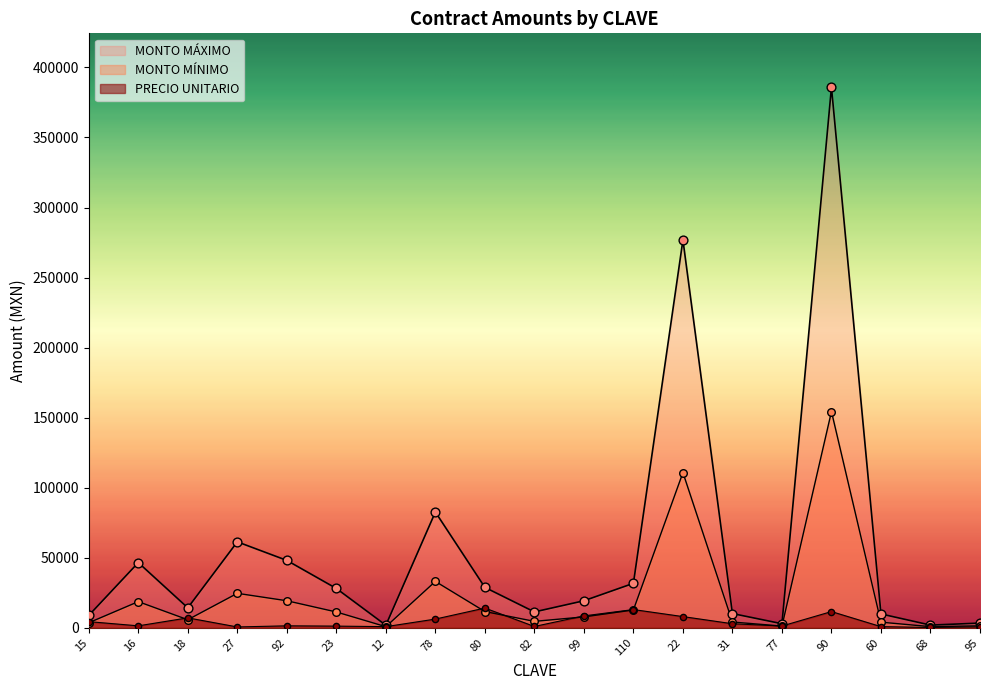

At which category is the sum across all series the highest?

90